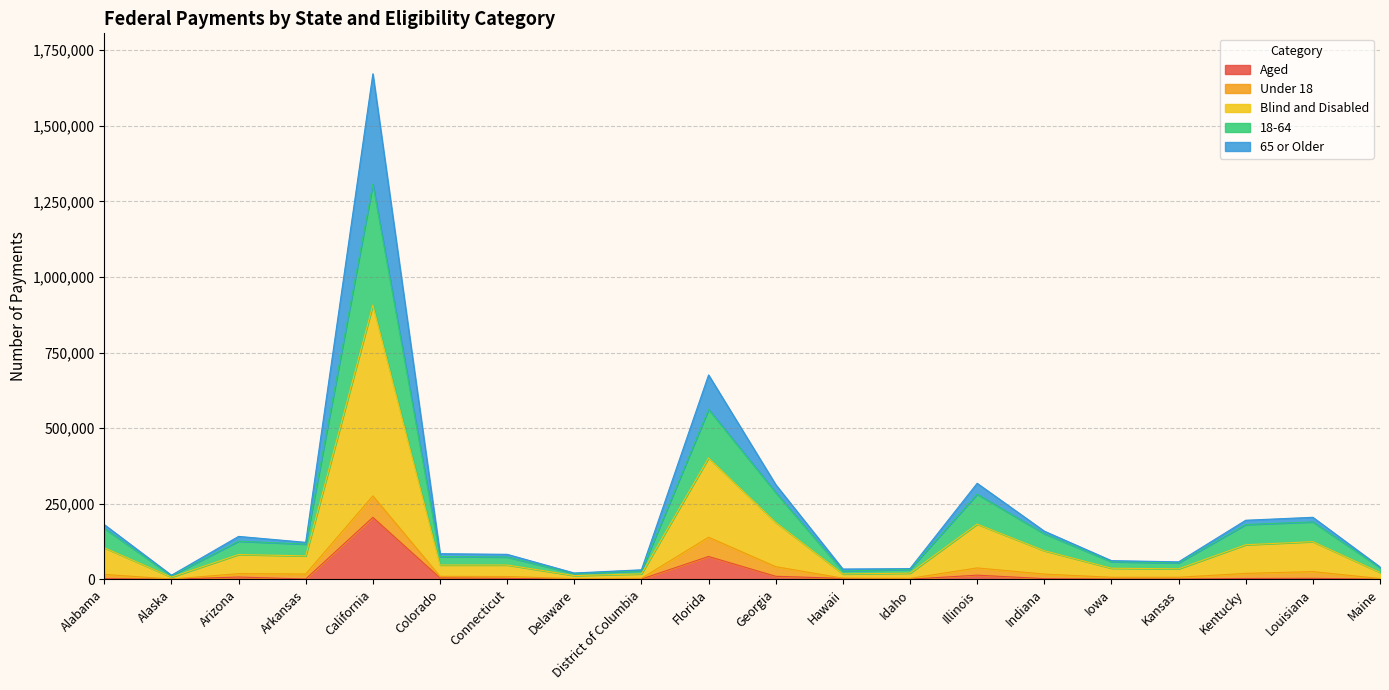

At which category is the sum across all series the highest?

California